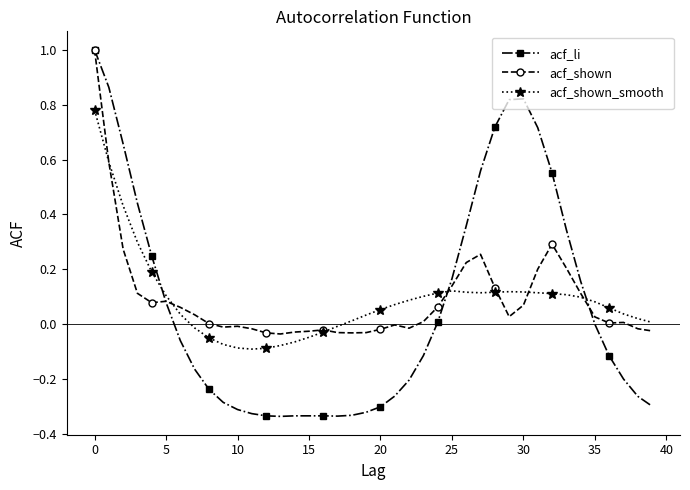

Which series has the largest range (max minus min)?

acf_li